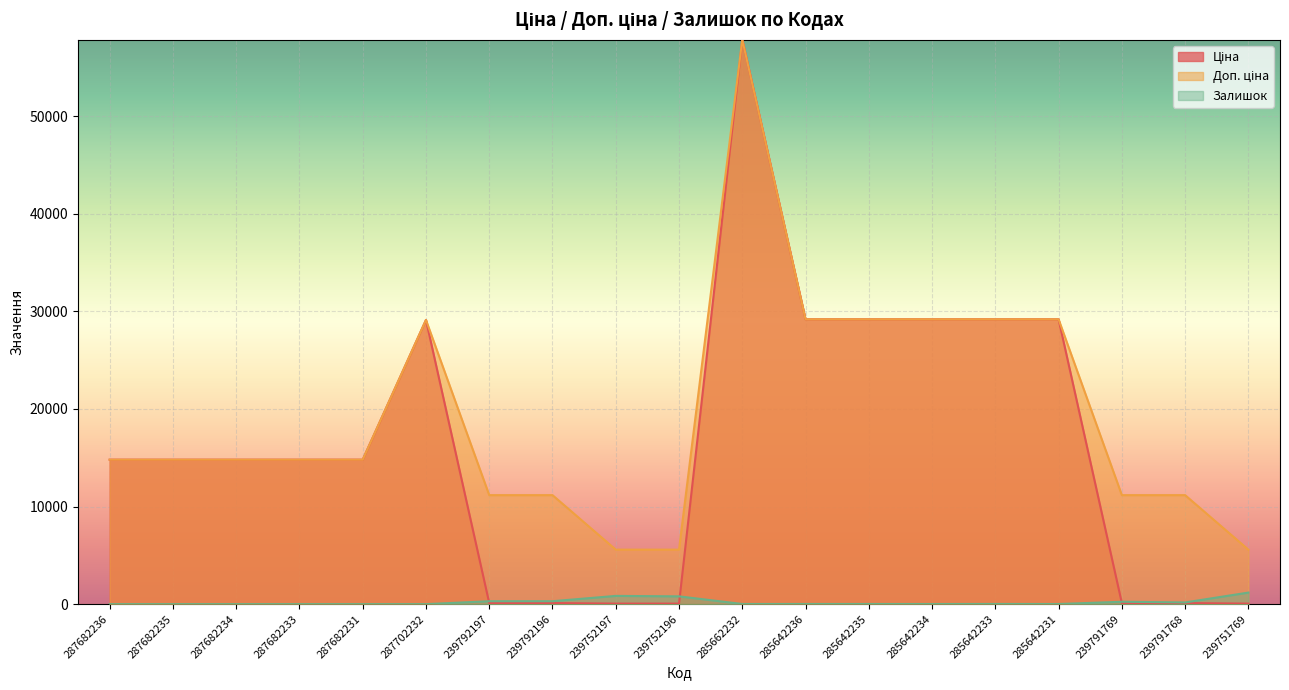

The value of Доп. ціна at 287682235 is 3125.4. True or false?

False